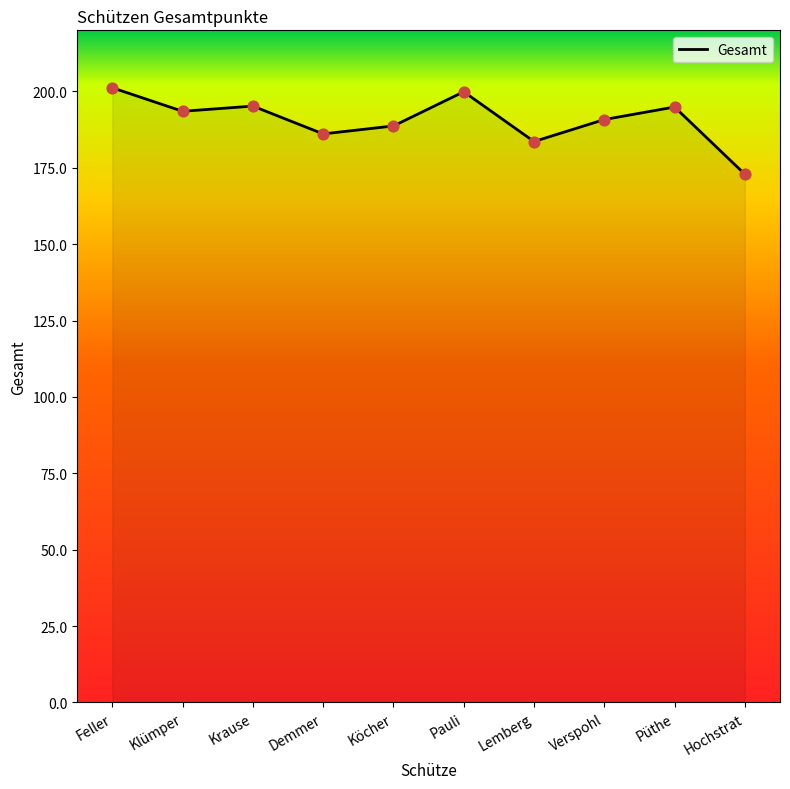

Approximately how many times larger is the value at Krause compared to Verspohl?

1.0